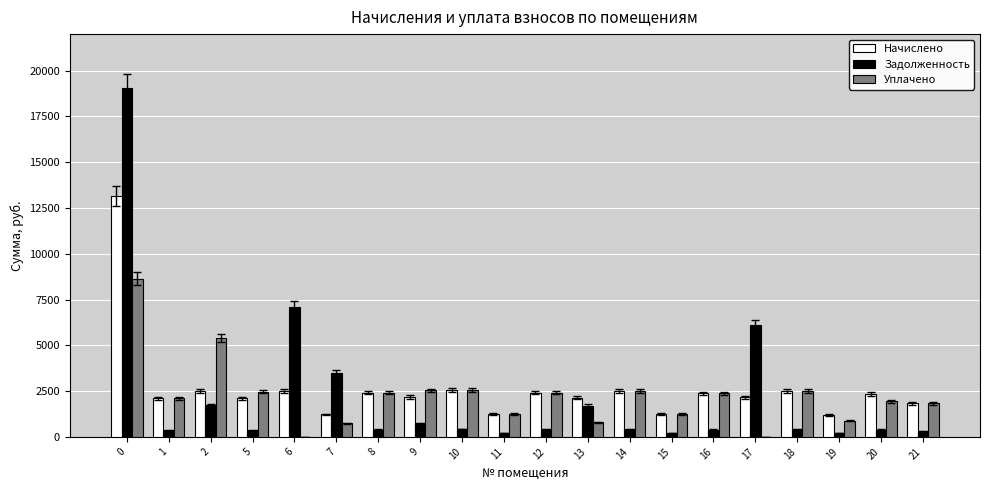

What is the maximum value for Начислено?

13152.8